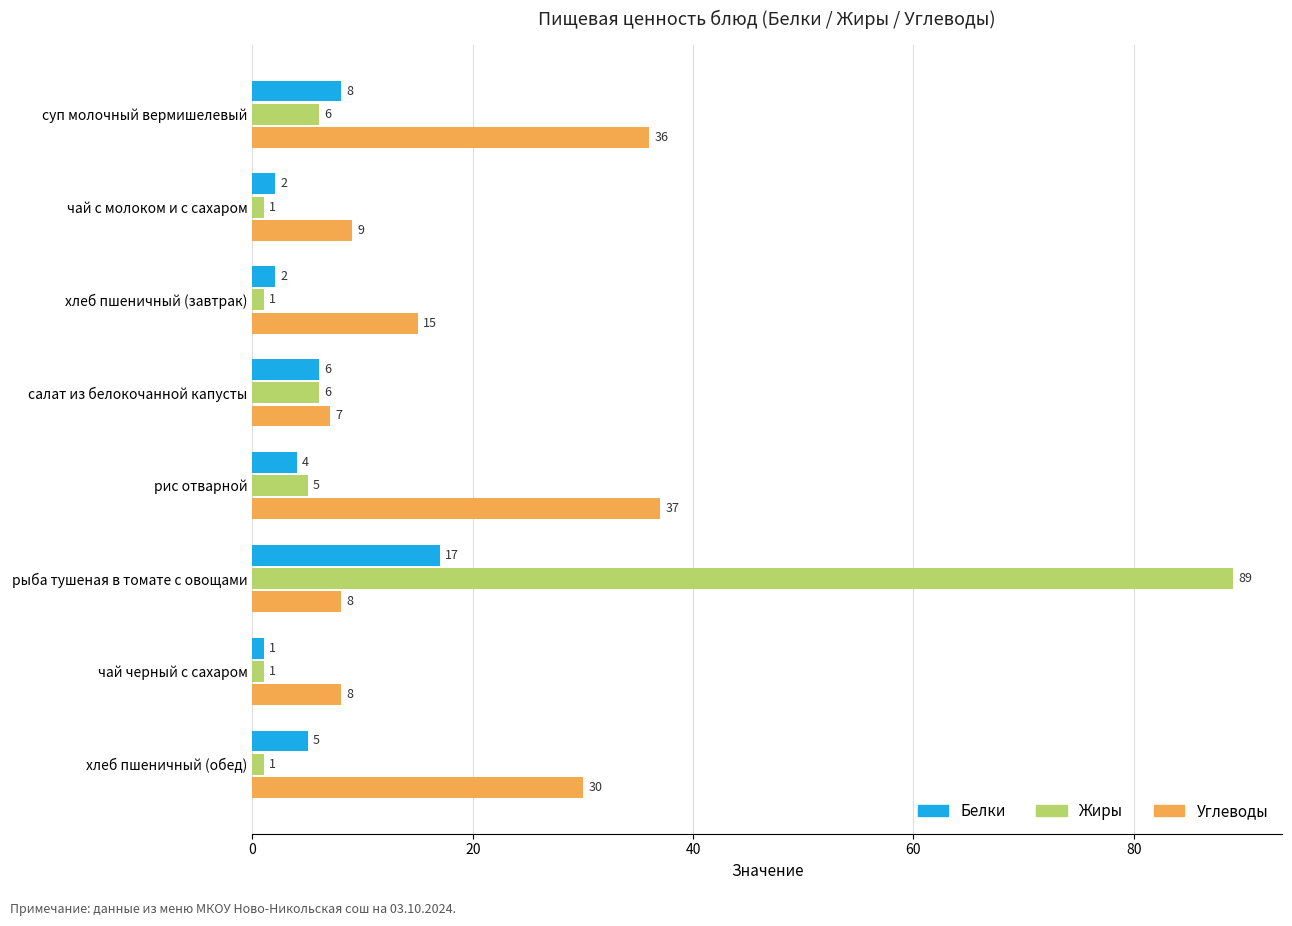

What is the highest value of the Углеводы series?

37